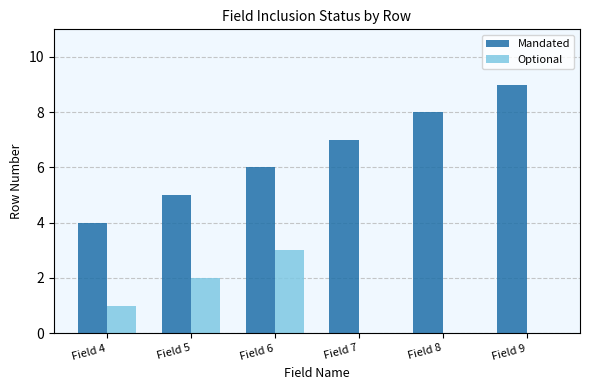

What is the maximum value for Mandated?

9